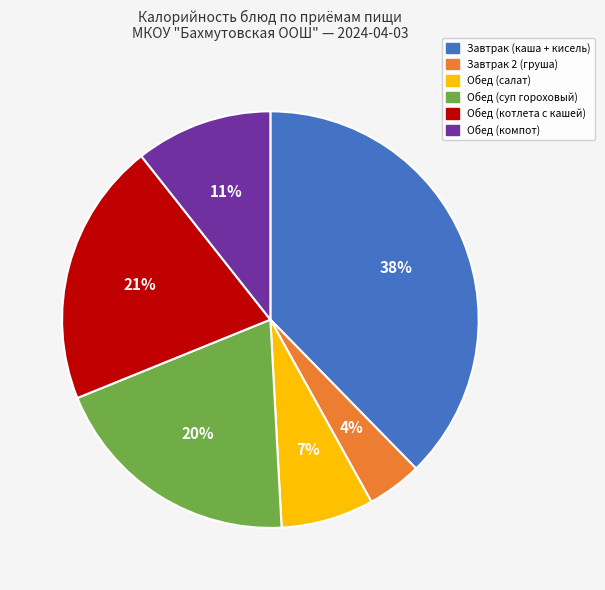

How many slices are in this pie chart?

6